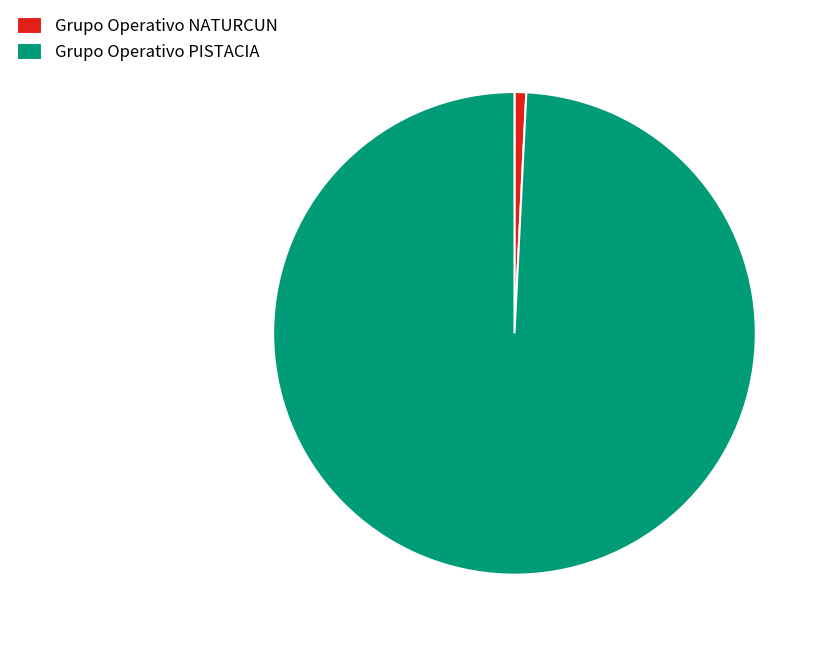

Which category has the biggest portion of the pie?

Grupo Operativo PISTACIA